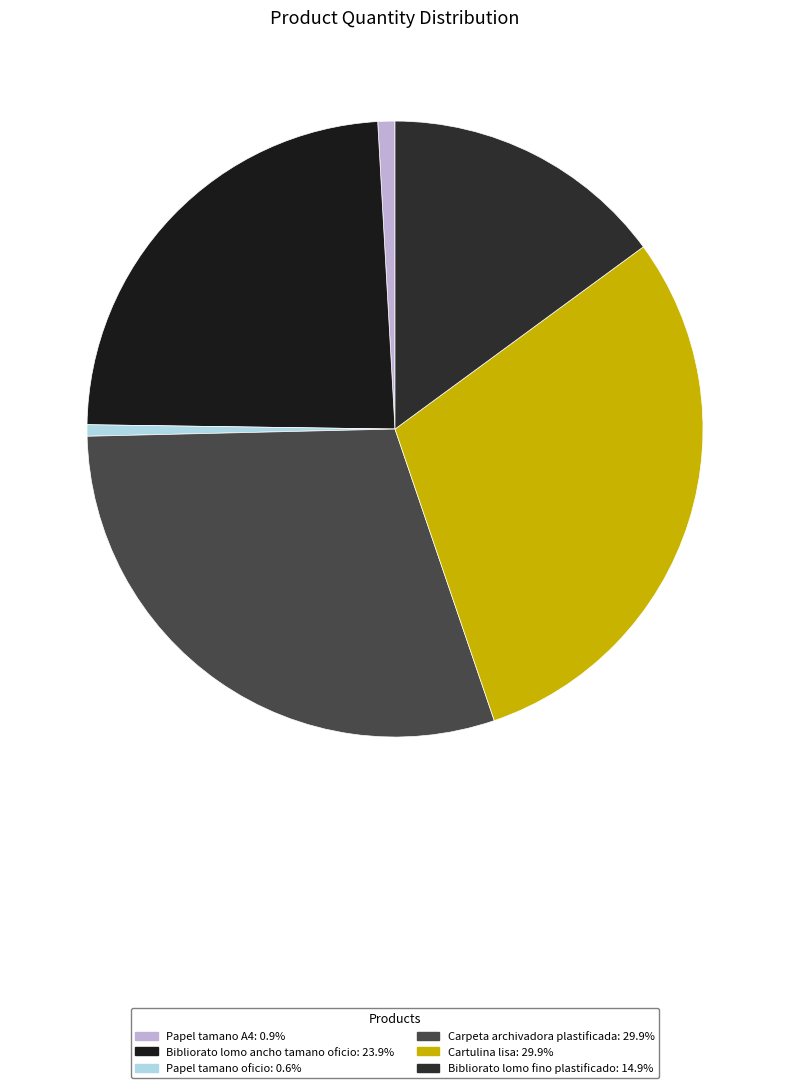

To the nearest percent, what portion does Carpeta archivadora plastificada represent?

30%